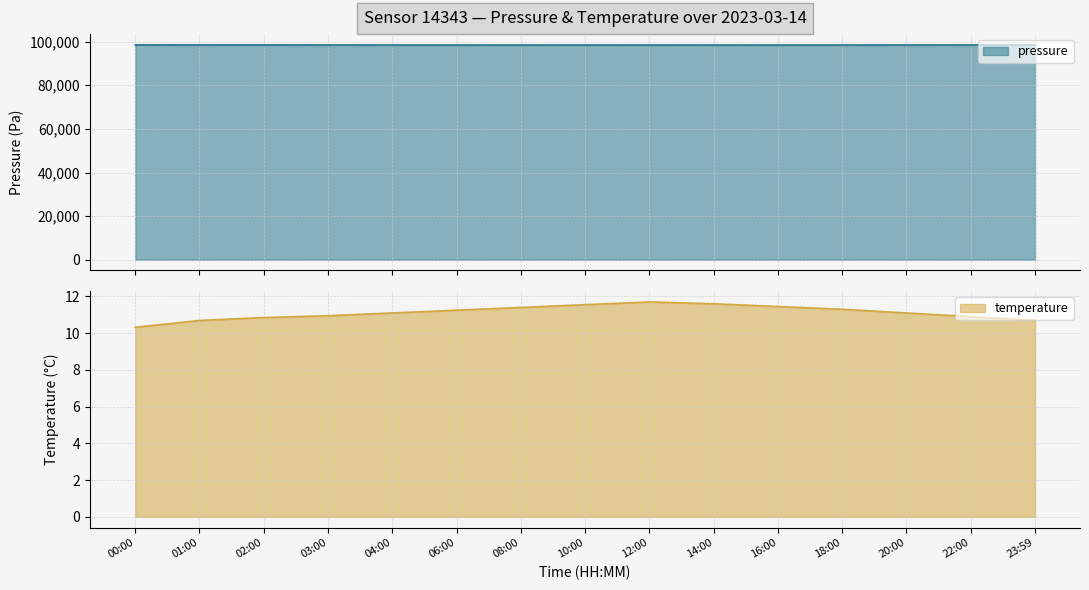

List the labels in order of temperature value, smallest first.

00:00, 01:00, 23:59, 02:00, 22:00, 03:00, 04:00, 20:00, 06:00, 18:00, 08:00, 16:00, 10:00, 14:00, 12:00